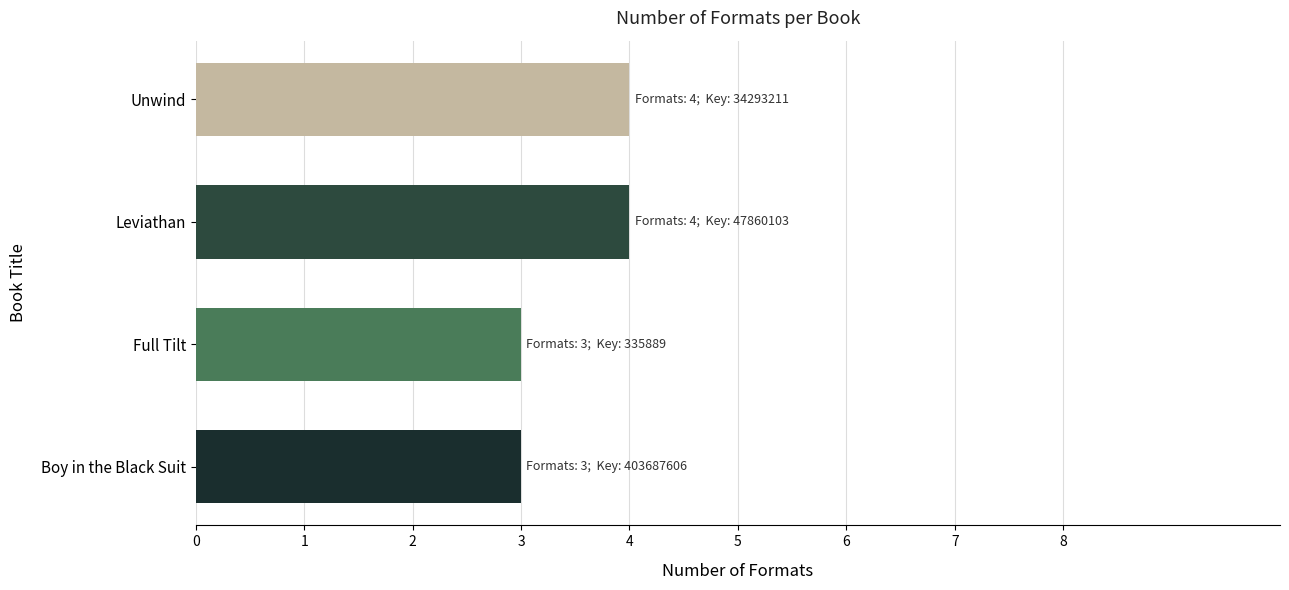

How many values are between 3 and 4?

4